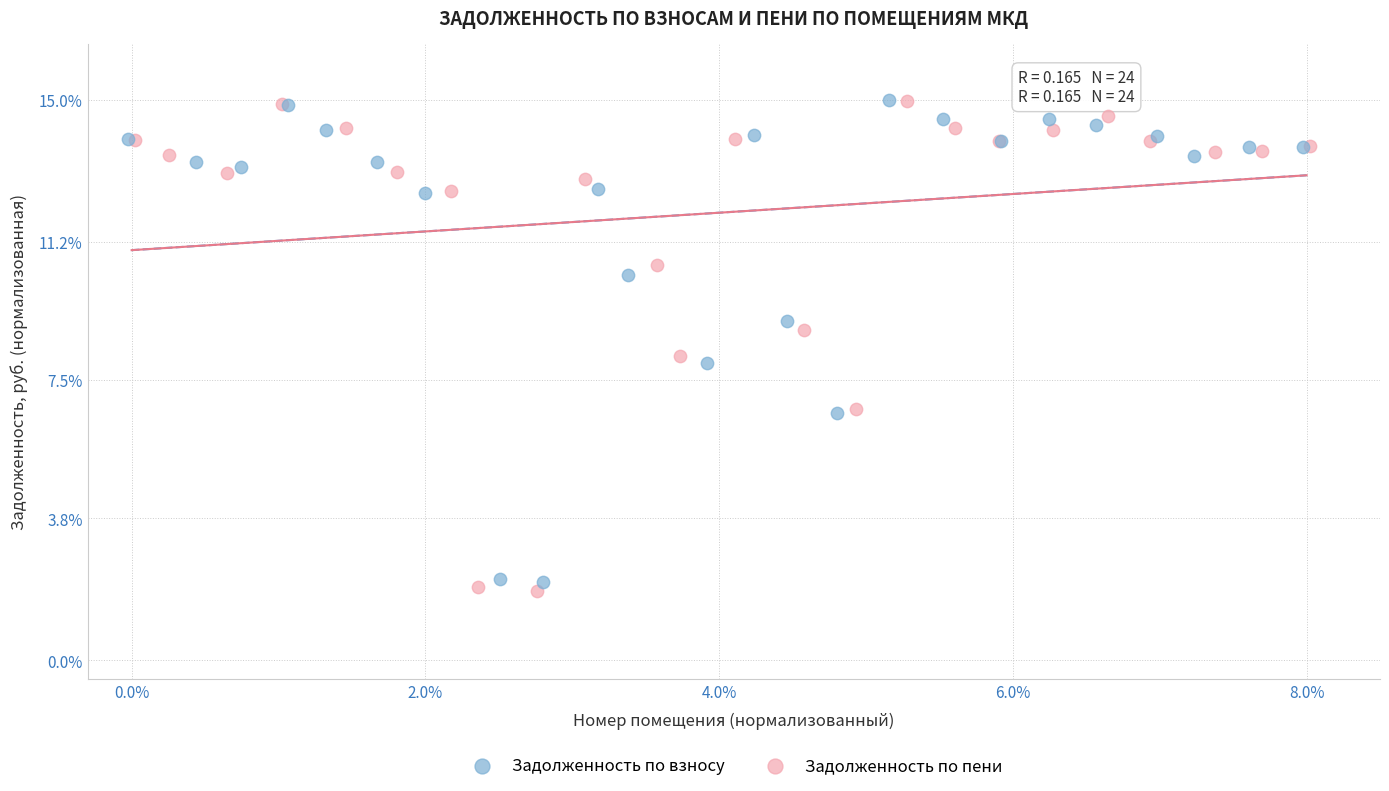

What are all the series names shown in the legend?

Задолженность по взносу, Задолженность по пени